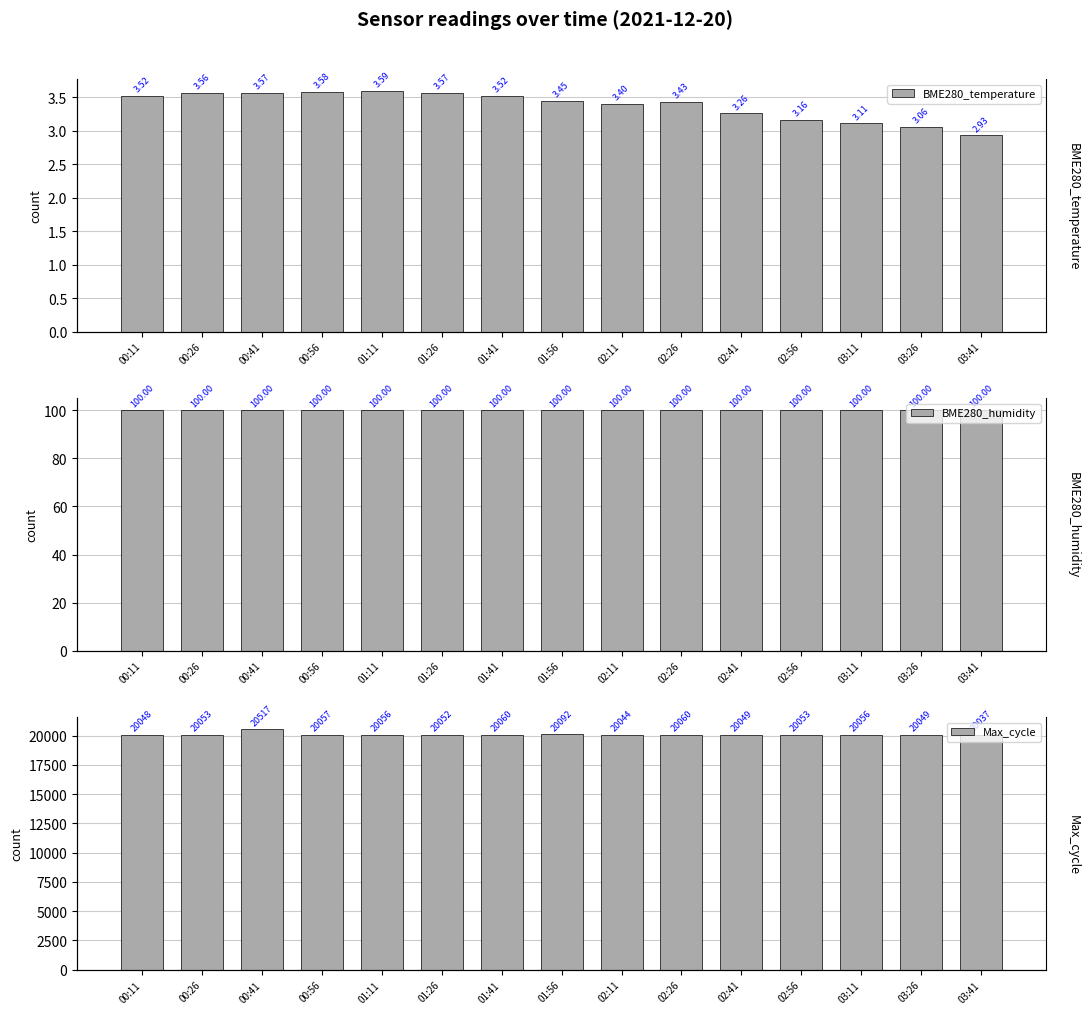

Which series has the largest total across all categories?

Max_cycle